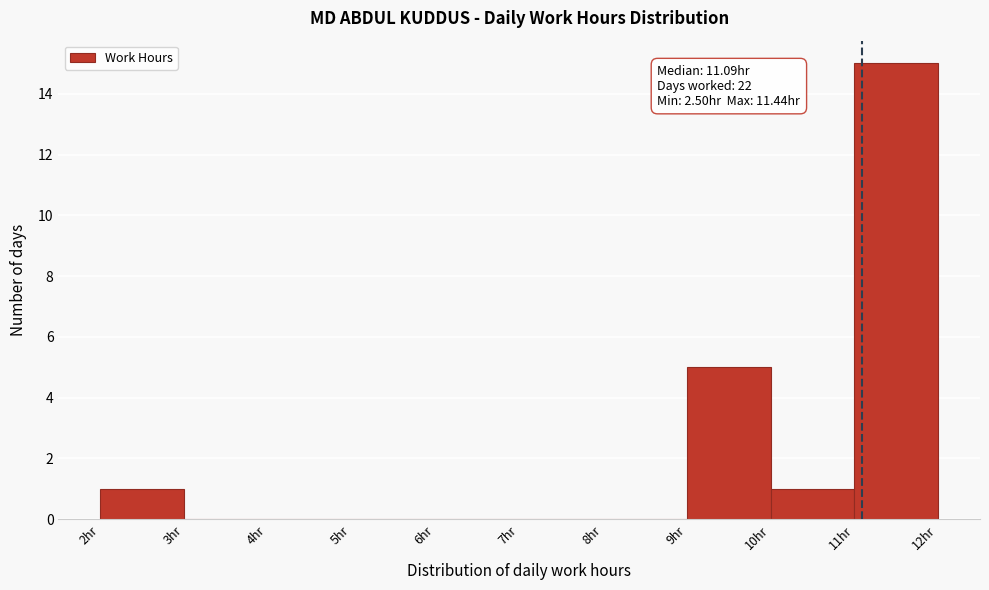

Over which range of the x-axis is the bar tallest?

11 to 12